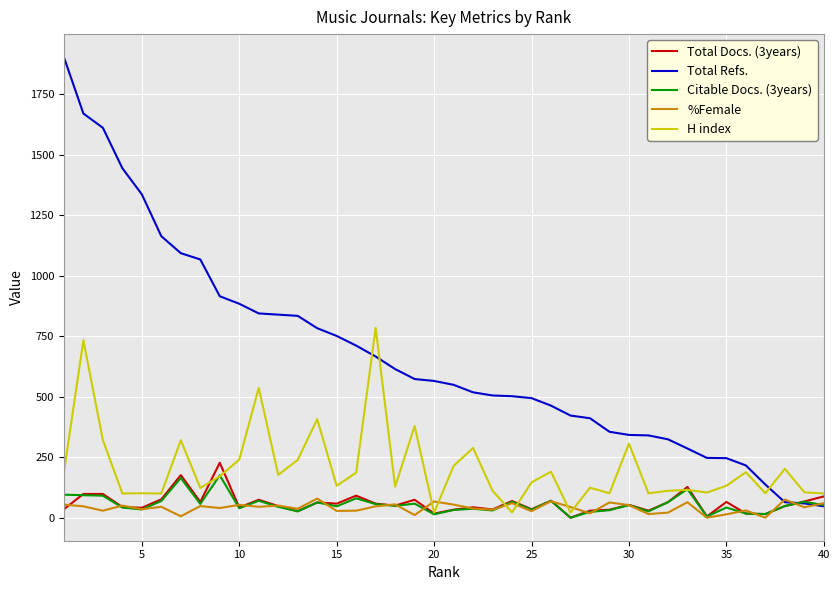

What is the greatest value displayed?

1903